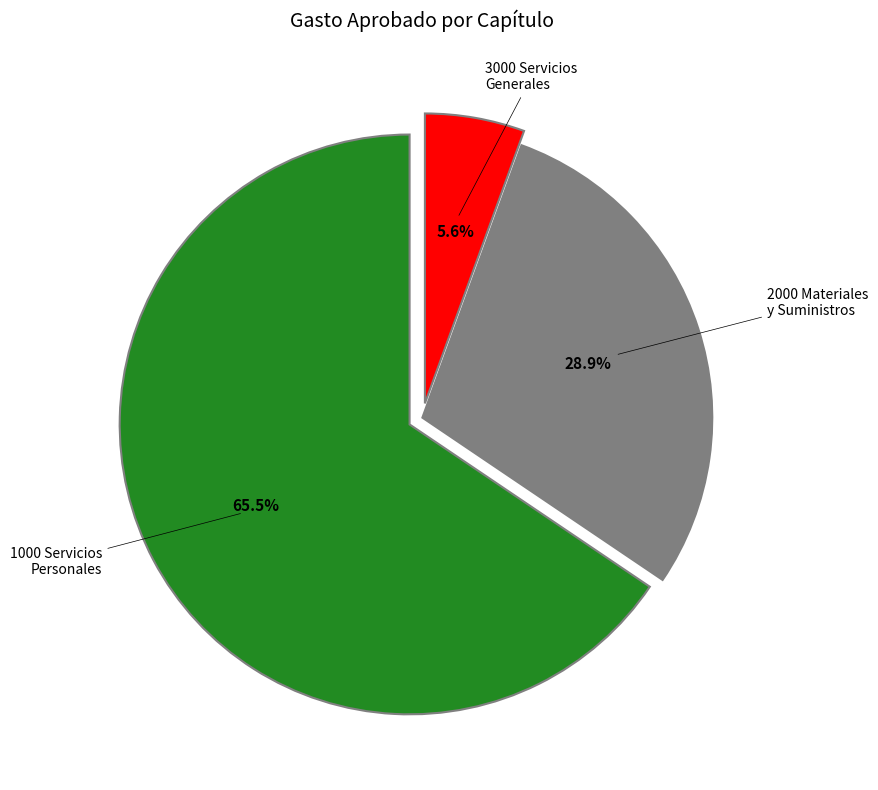

To the nearest percent, what is the difference between the largest and smallest slice percentages?

60%